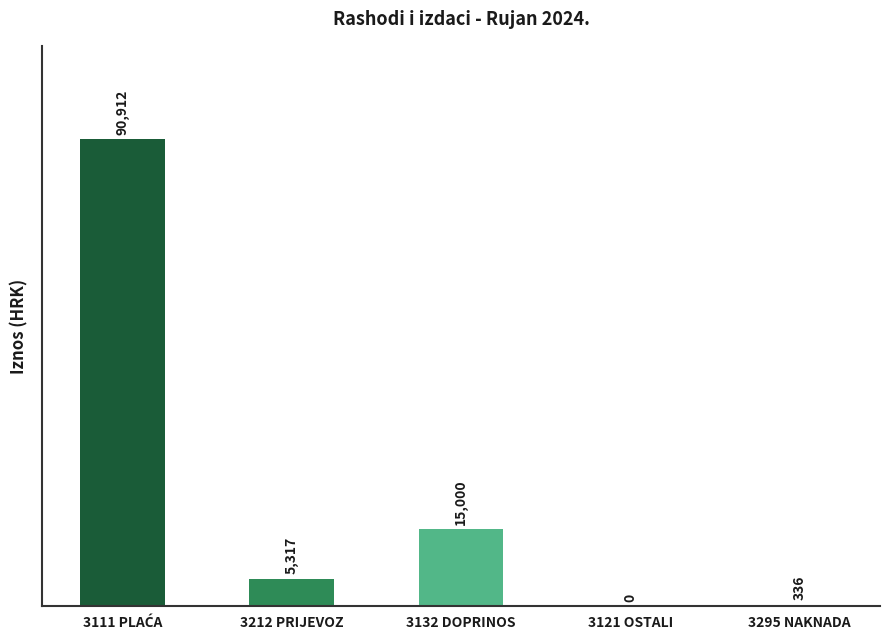

The value at 3132 DOPRINOS is 26627.4. True or false?

False